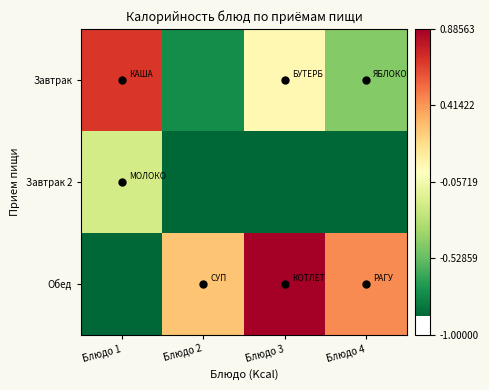

What is the total value across all series at Блюдо 4?

-1.0